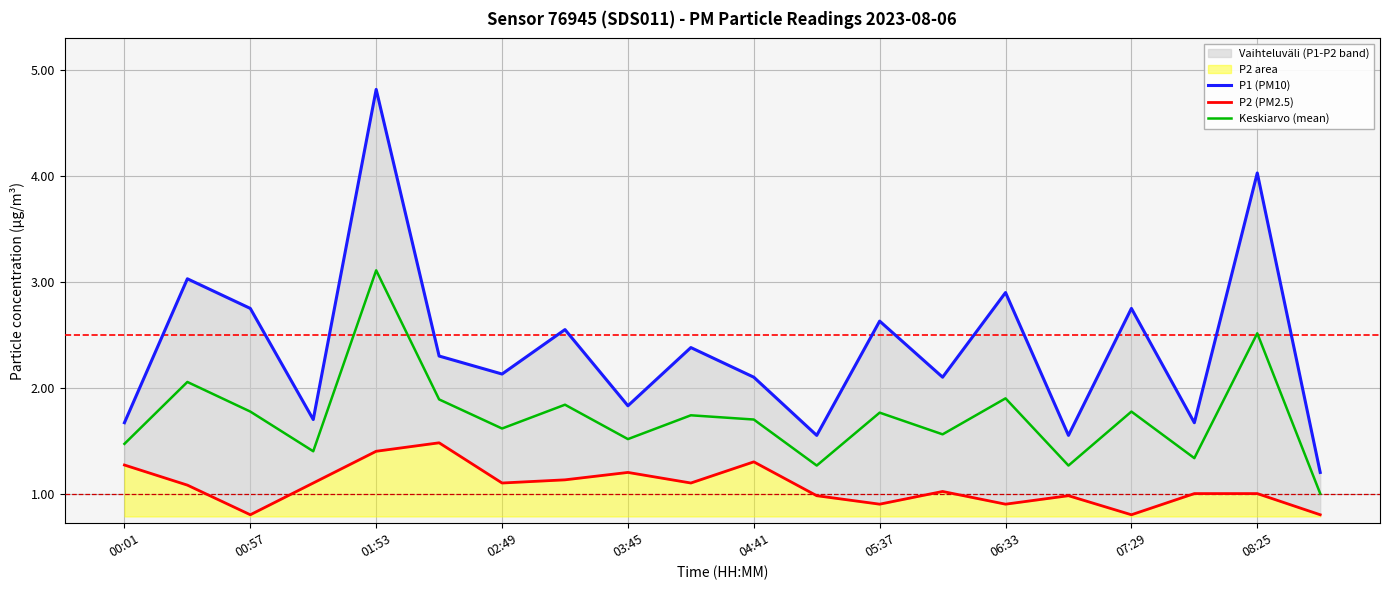

Reading right to left, extract all data points from this chart.

P1 (PM10): 1.2	4.0	1.7	2.8	1.6	2.9	2.1	2.6	1.6	2.1	2.4	1.8	2.5	2.1	2.3	4.8	1.7	2.8	3.0	1.7
P2 (PM2.5): 0.8	1.0	1.0	0.8	1.0	0.9	1.0	0.9	1.0	1.3	1.1	1.2	1.1	1.1	1.5	1.4	1.1	0.8	1.1	1.3
Keskiarvo (mean): 1.0	2.5	1.3	1.8	1.3	1.9	1.6	1.8	1.3	1.7	1.7	1.5	1.8	1.6	1.9	3.1	1.4	1.8	2.1	1.5